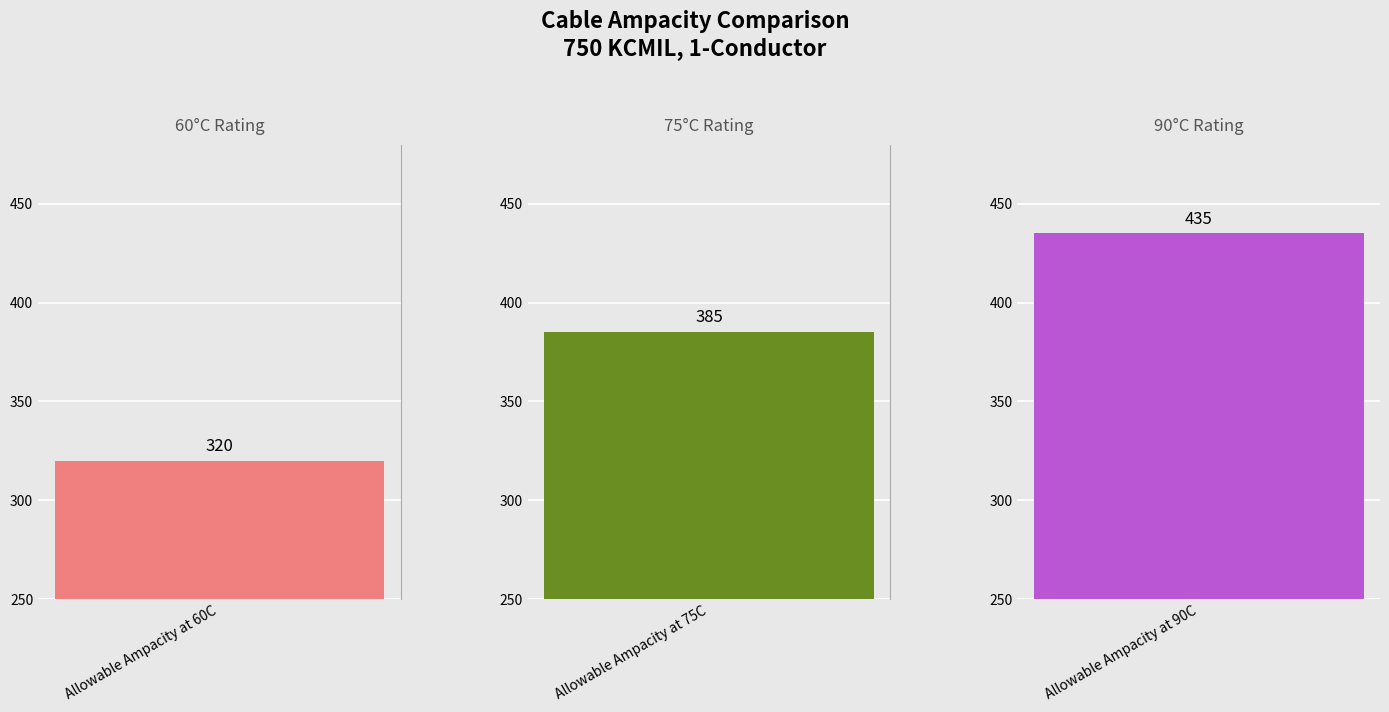

The chart shows a value of 544 at Allowable Ampacity at 75C. True or false?

False